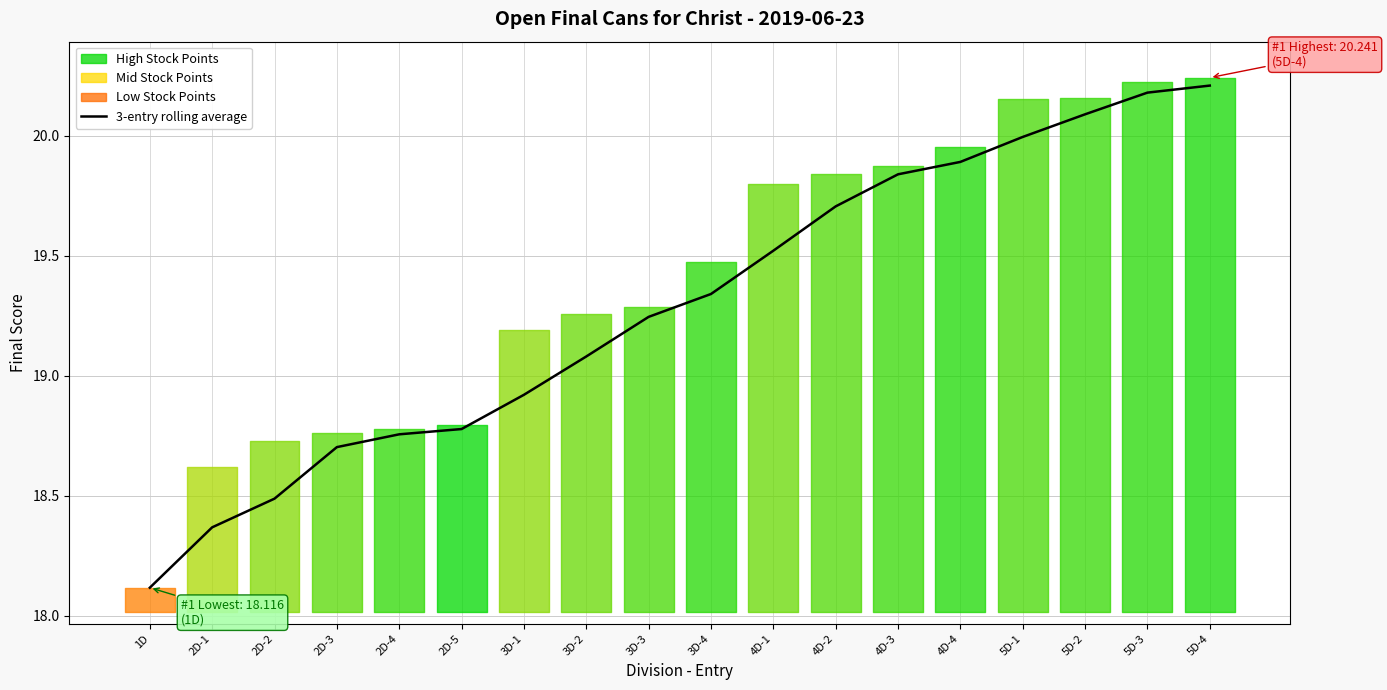

How many lines are shown in the chart?

1